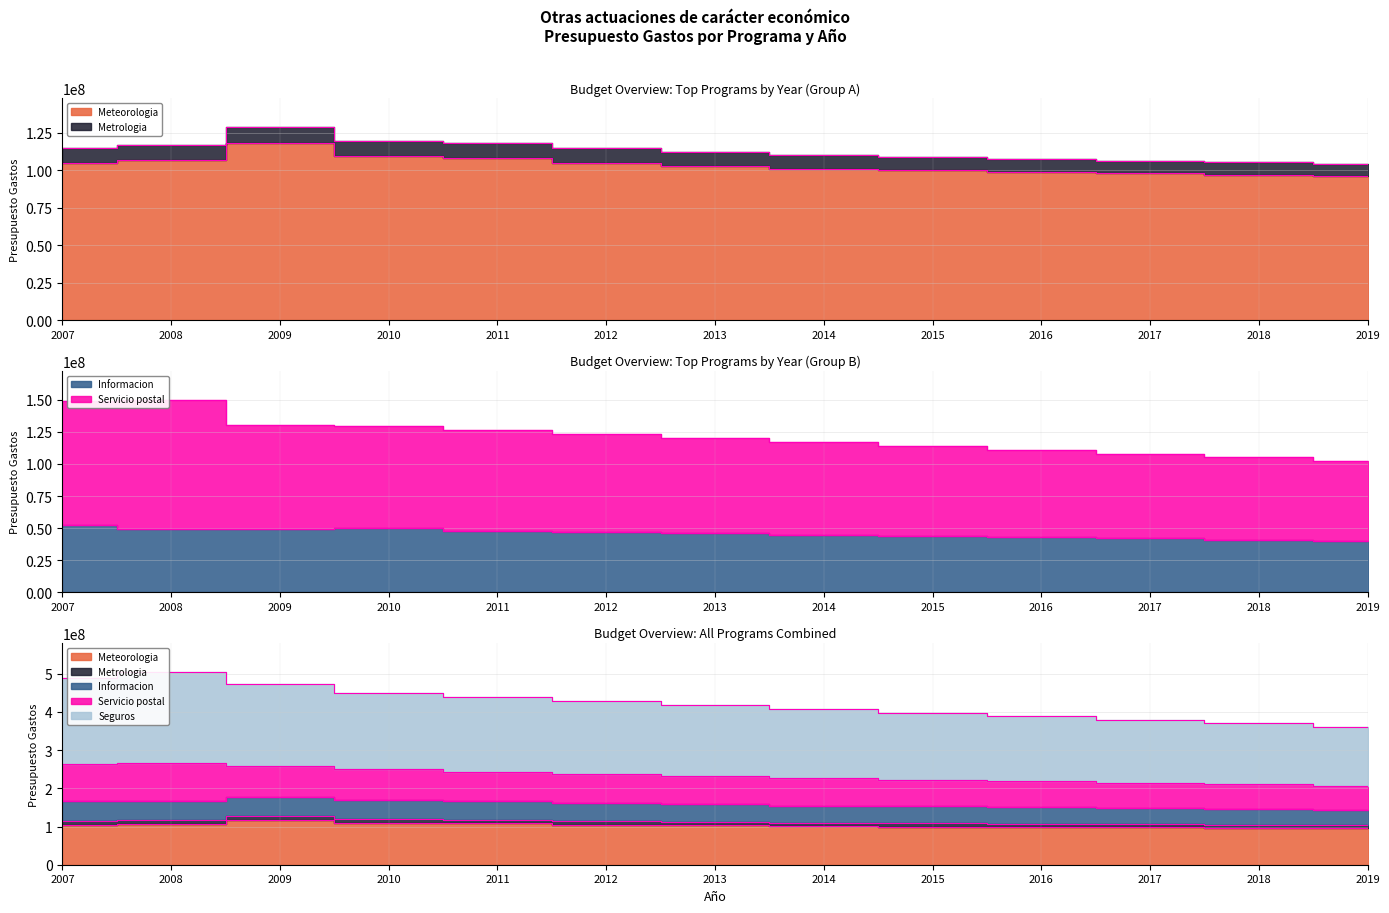

Where is the first local minimum for Metrologia?

2008